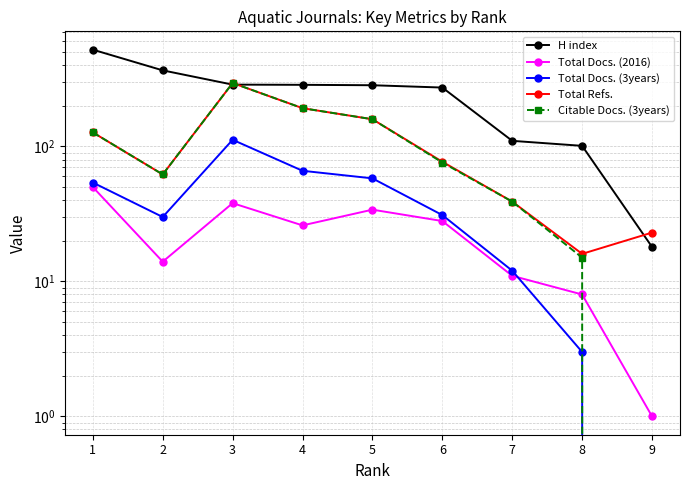

How many interior local peaks does the Total Refs. series have?

1